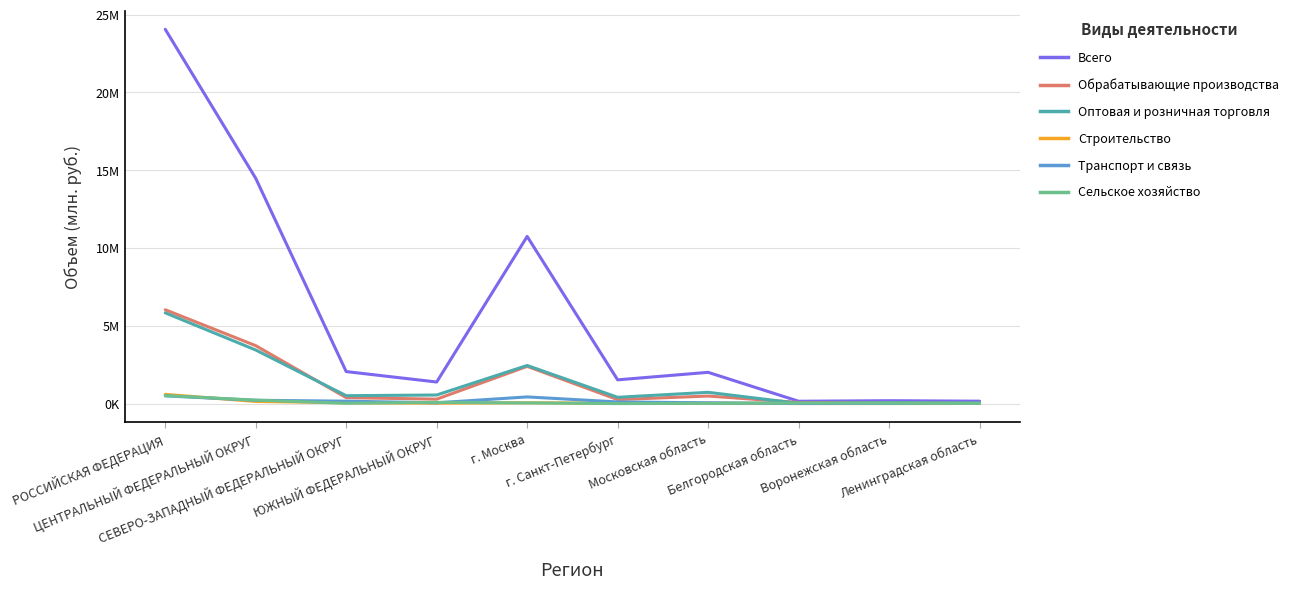

Is this an area chart (filled region under the line)?

No